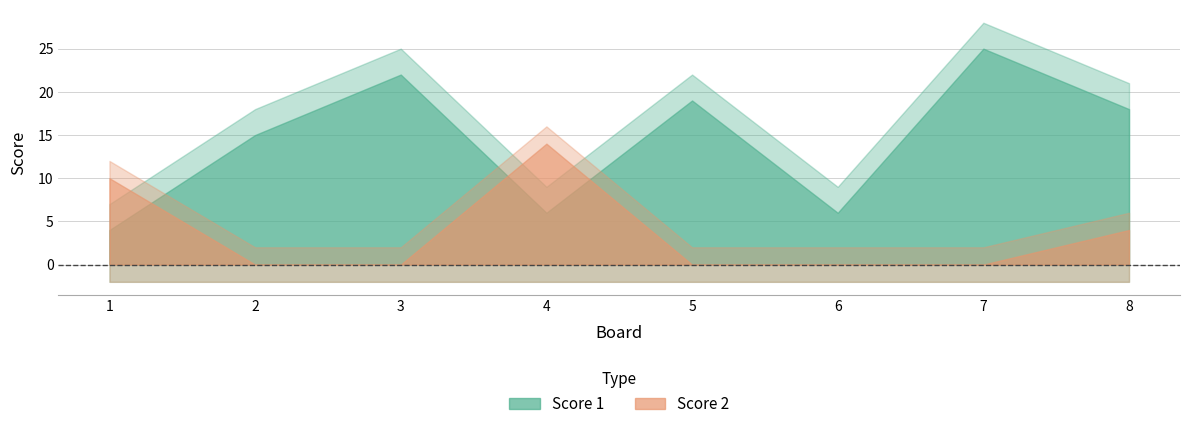

What is the spread (max minus min) of values at 4?

8